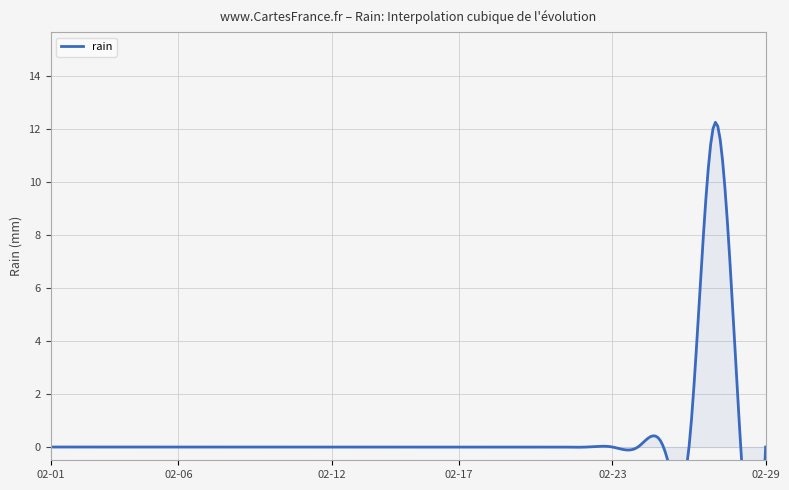

How many values exceed 0?

2